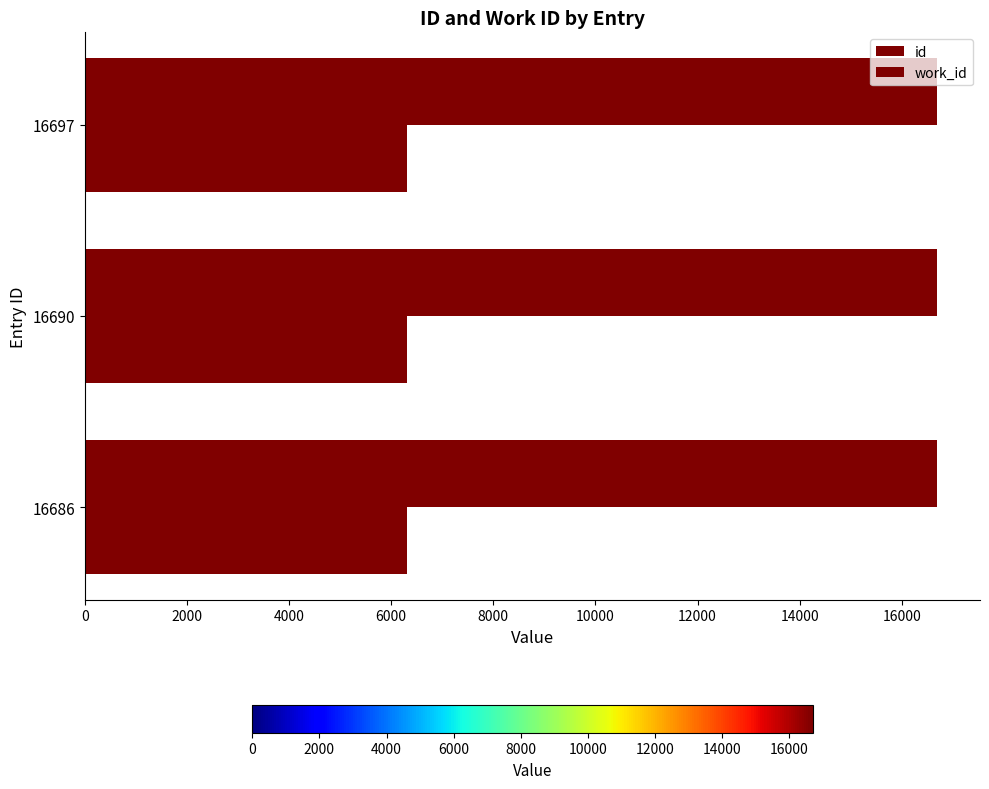

At how many categories does at least one series exceed 6520?

3